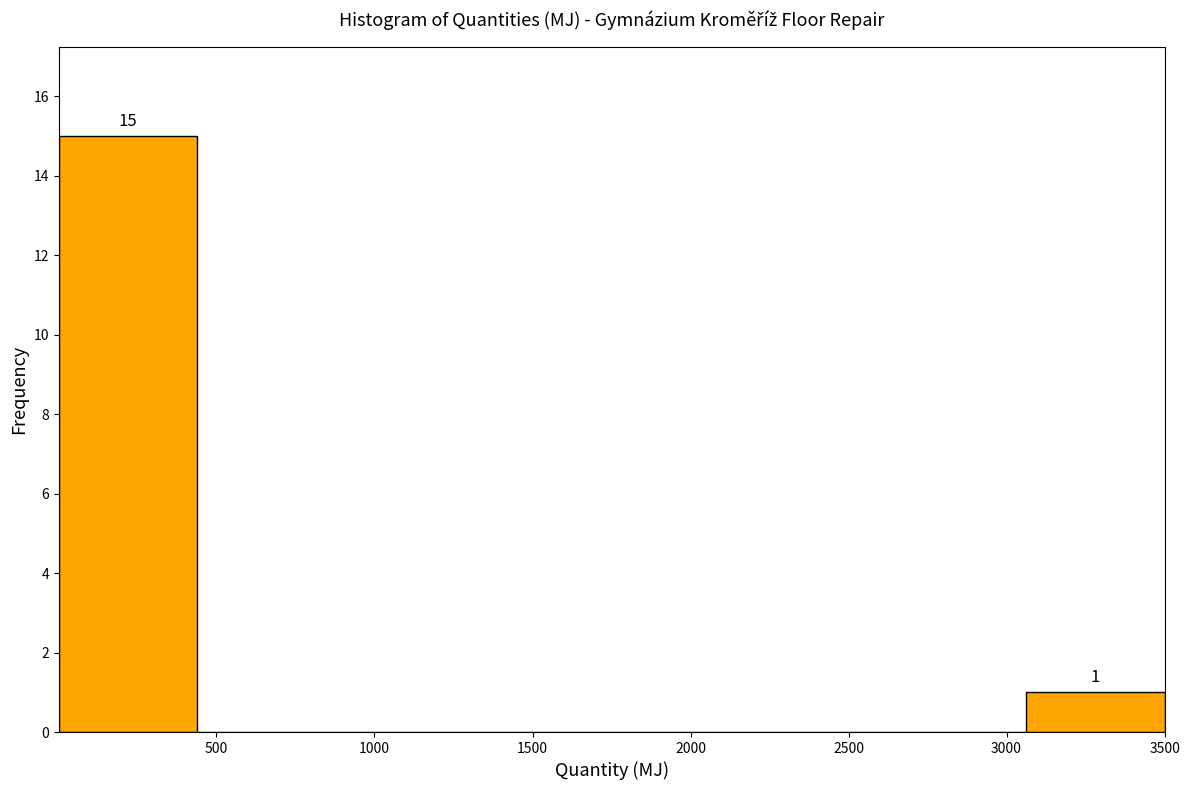

Which range on the x-axis has the tallest bar?

0 to 450